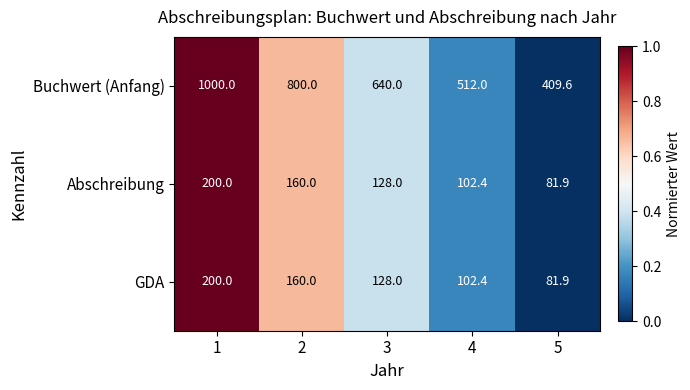

Is it true that Abschreibung equals 81.9 at 5?

True